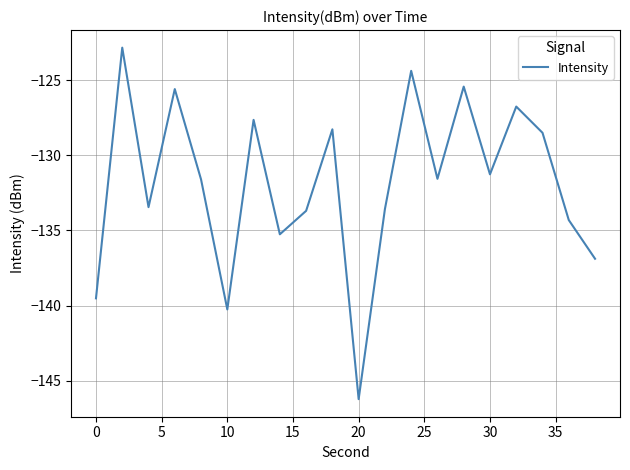

What is the greatest value displayed?

-122.8